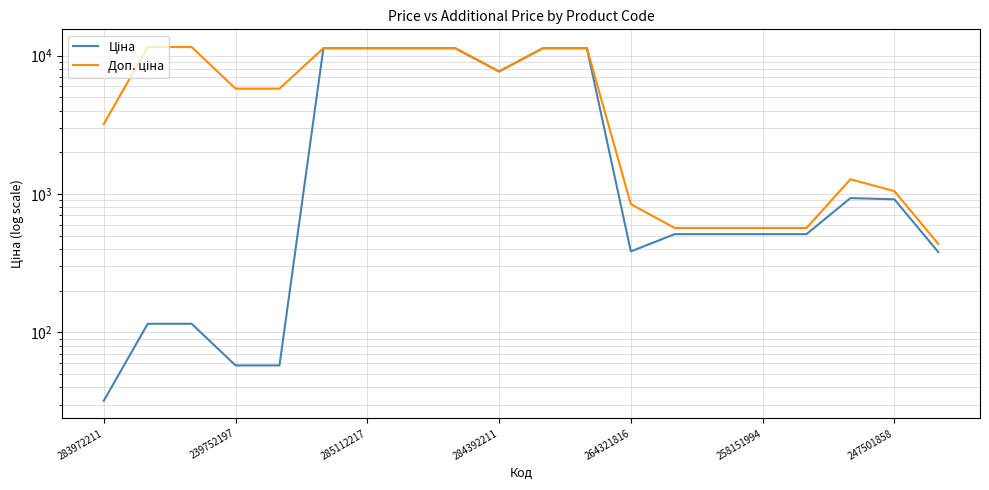

True or false: Ціна has more than 1 interior local peaks.

False